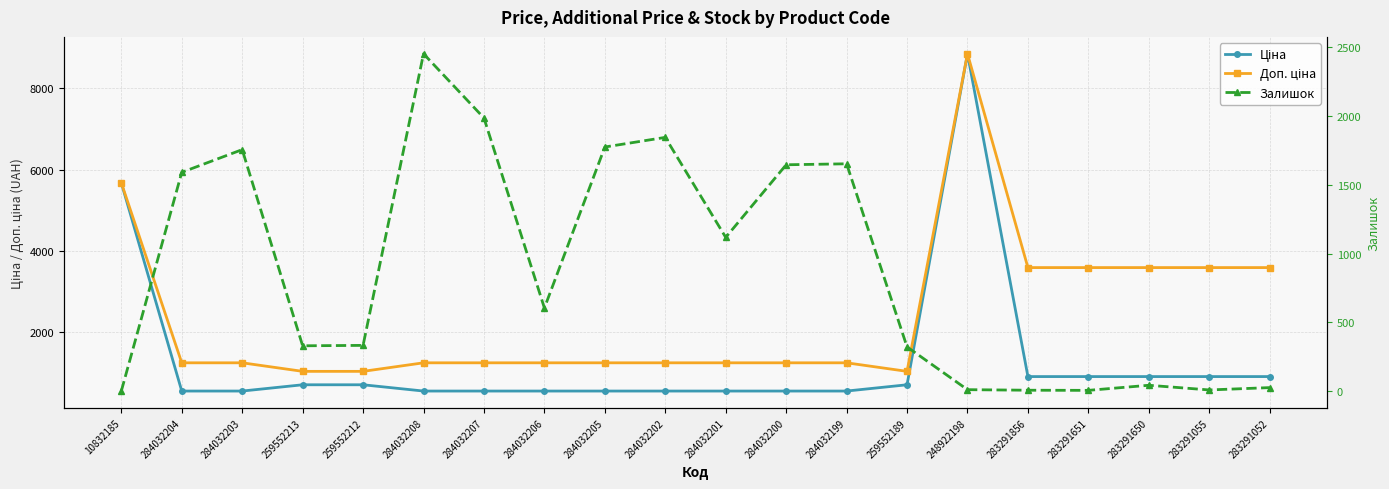

What is the sum of all Ціна values?

26481.1